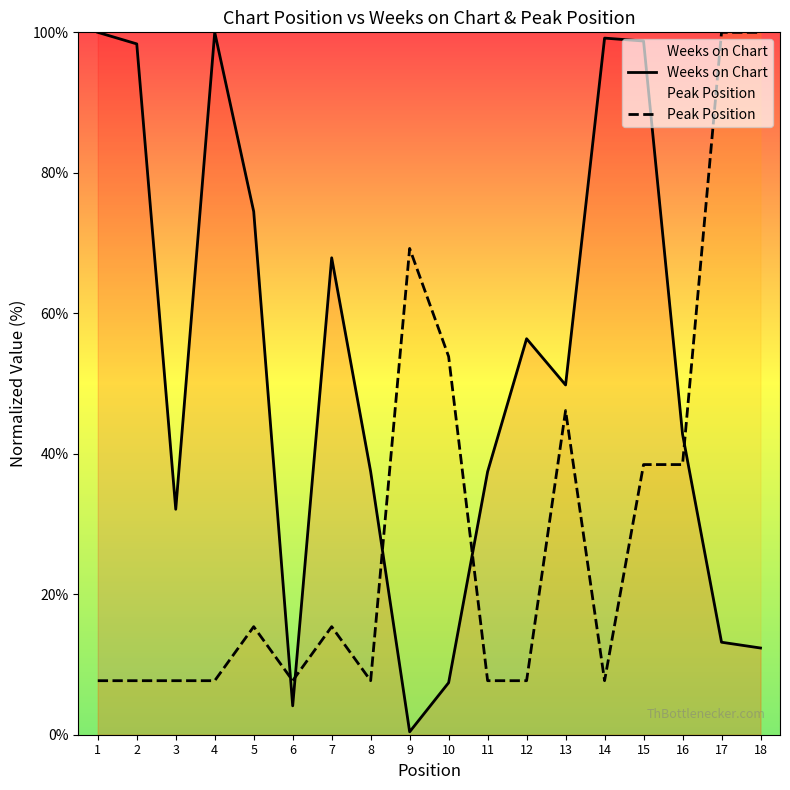

What is the difference between the maximum and minimum values in the Weeks on Chart series?

99.6